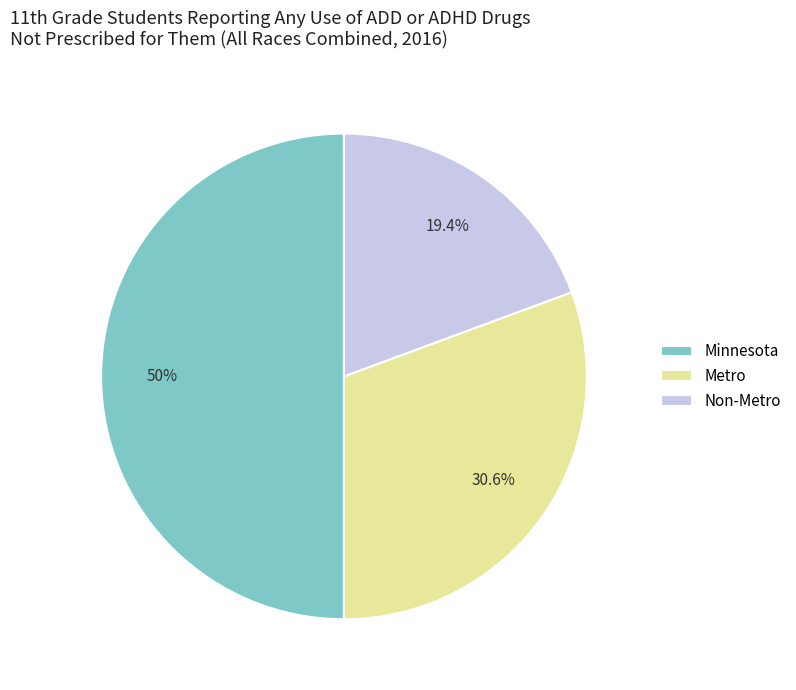

To the nearest percent, what percentage of the pie is Non-Metro?

19%